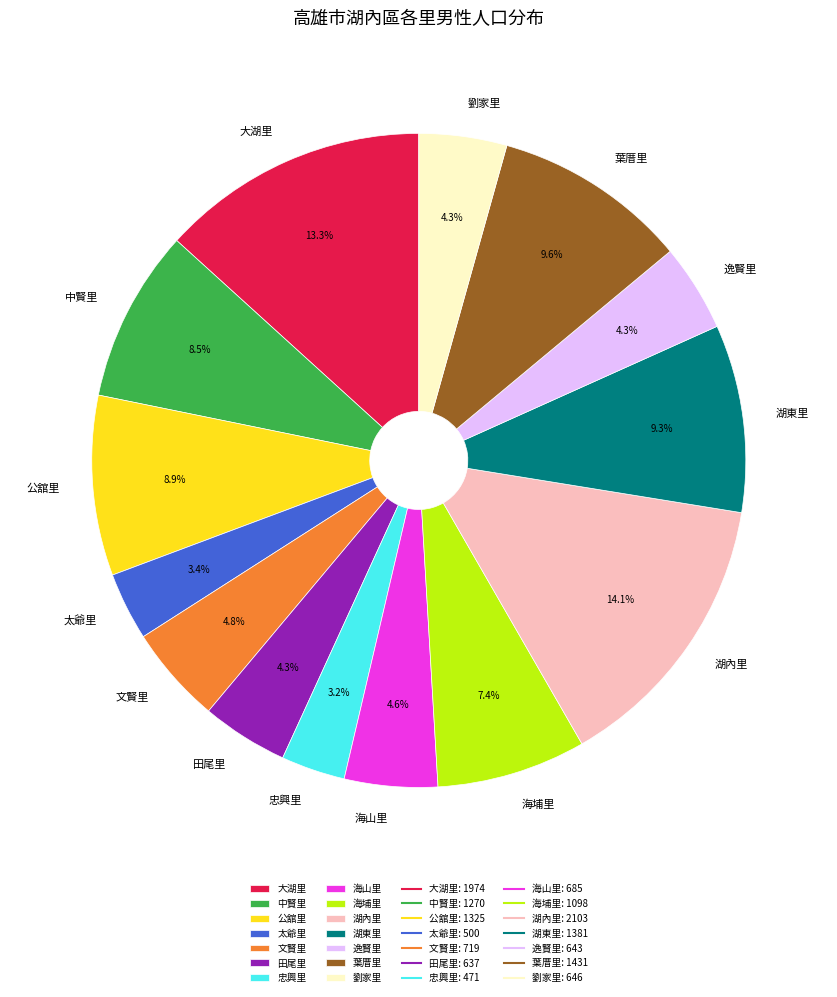

What percentage is the 劉家里 slice, to the nearest percent?

4%